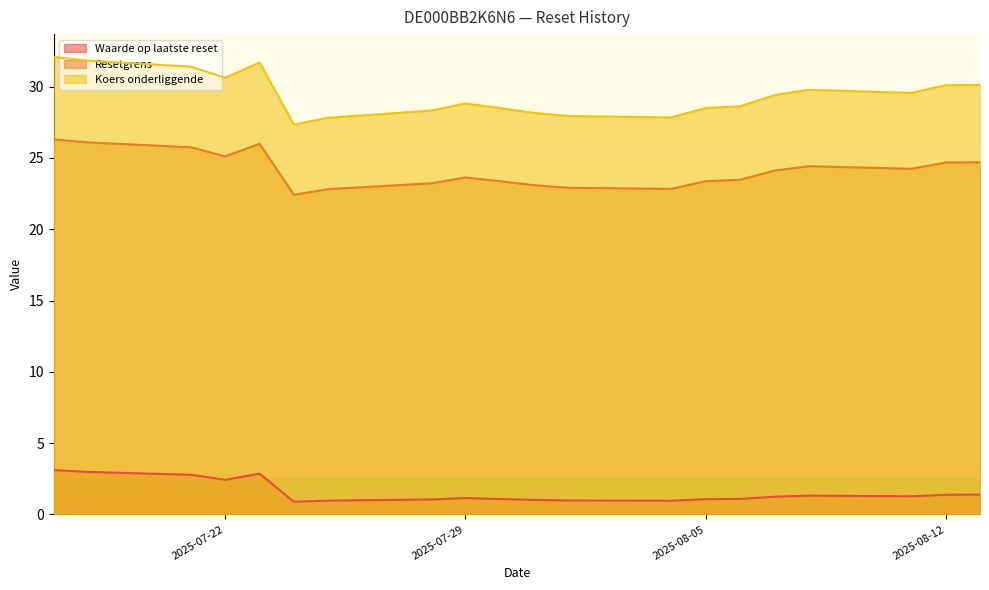

At how many categories does at least one series exceed 15?

20